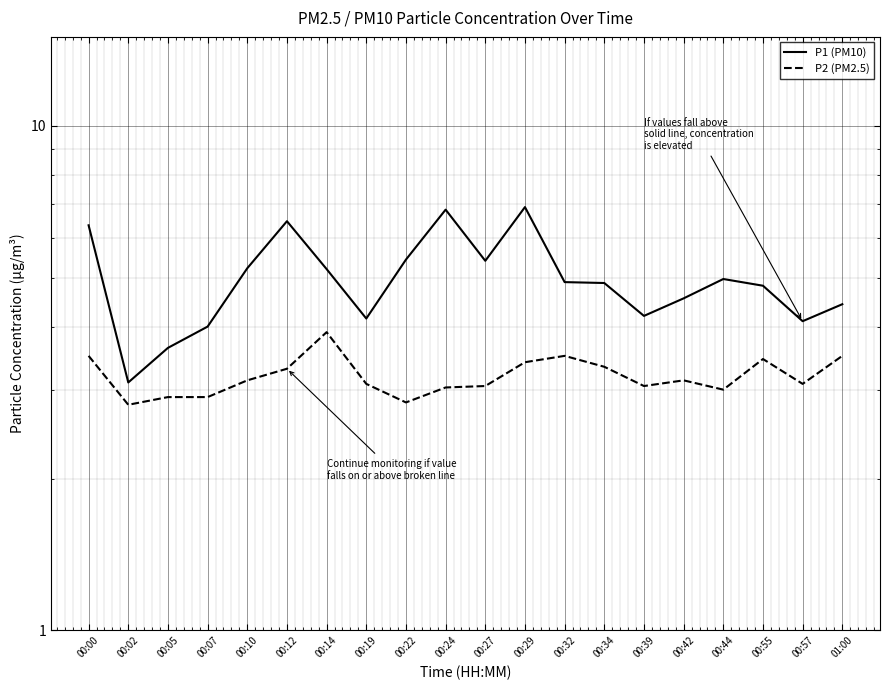

What is the difference between the second highest and minimum values in the P2 (PM2.5) series?

0.7